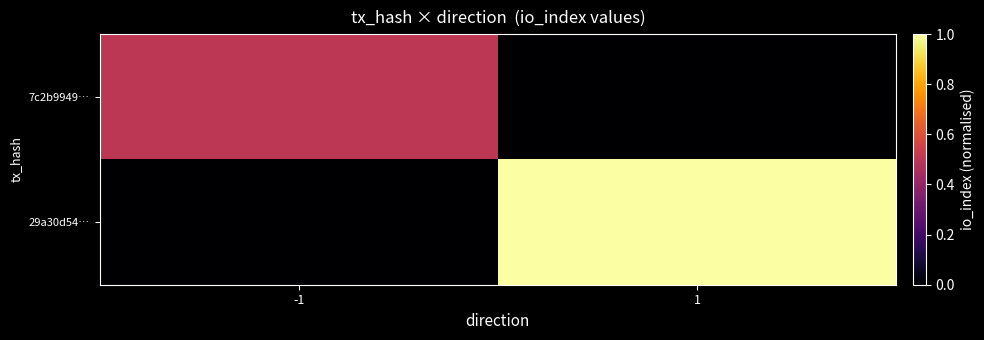

How many data points does each series have?

2